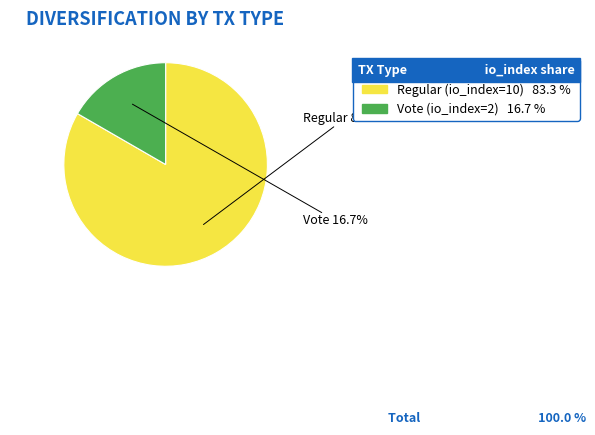

Which slice is the largest?

Regular (io_index=10)